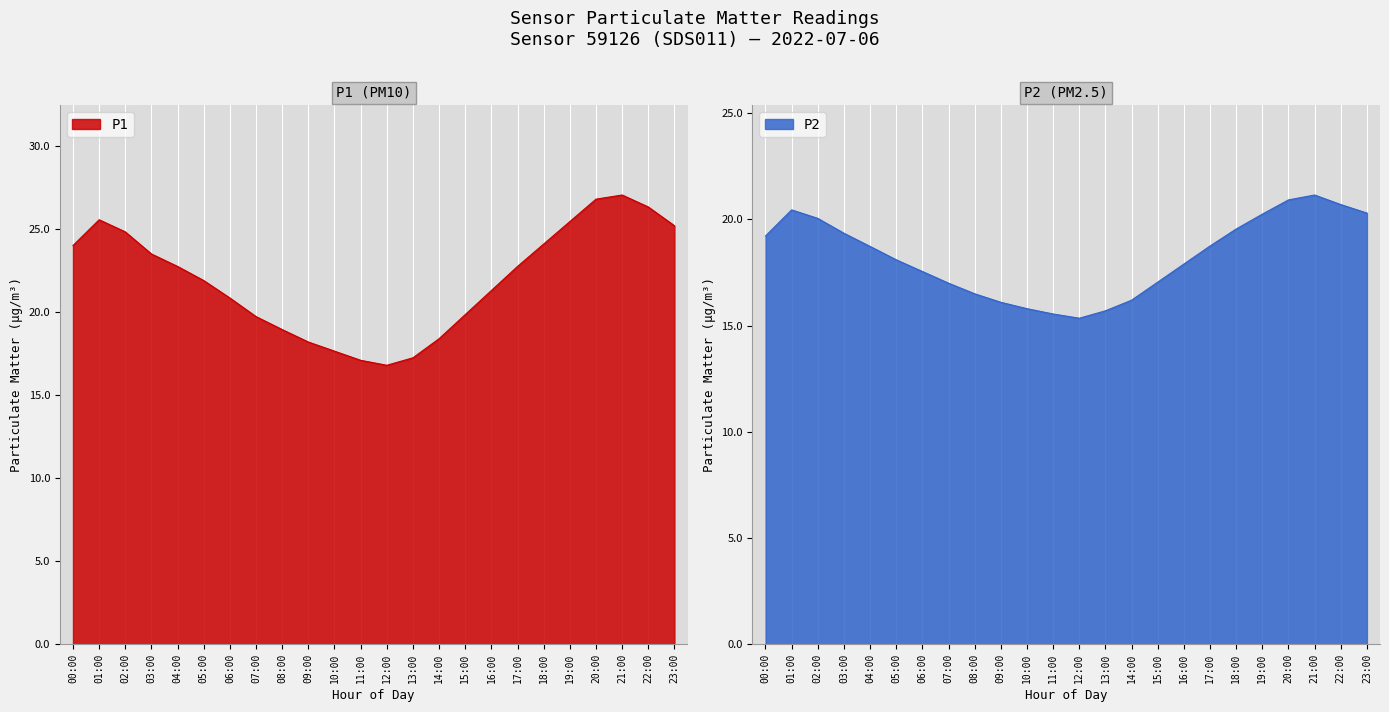

The value of P2 at 17:00 is 7.3. True or false?

False